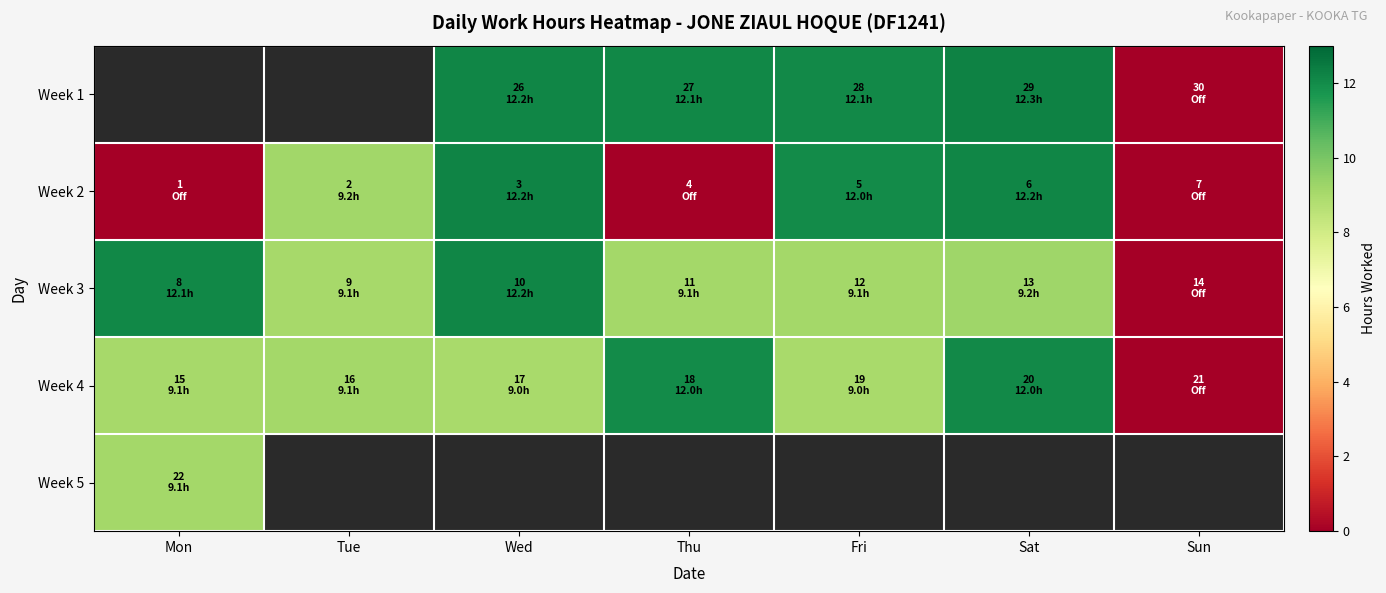

List the series in order of their peak value, highest first.

Week 1, Week 2, Week 3, Week 4, Week 5